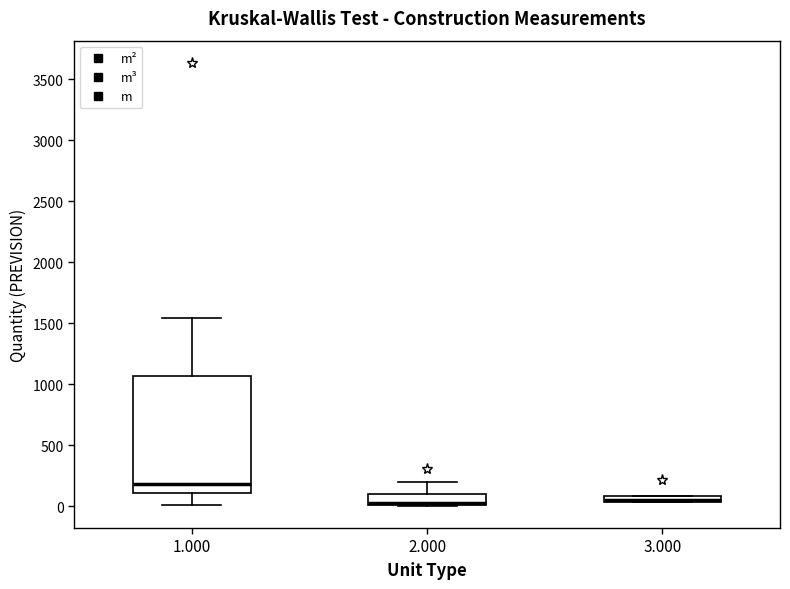

Comparing the boxes themselves (not the whiskers), which one is the tallest?

1.000